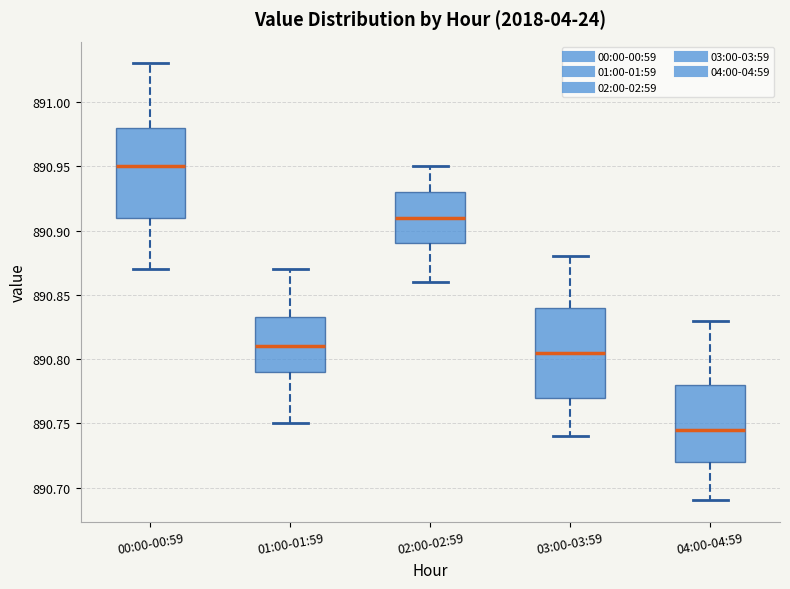

Reading left to right, read every box against the y-axis: the position of its median line, the range the box covers, and the ends of its whiskers. The values are not printed on the chart, so give them approximately, as read against the axis.

00:00-00:59: median 890.950, box 890.910 to 890.980, whiskers 890.870 to 891.030
01:00-01:59: median 890.810, box 890.790 to 890.835, whiskers 890.750 to 890.870
02:00-02:59: median 890.910, box 890.890 to 890.930, whiskers 890.860 to 890.950
03:00-03:59: median 890.805, box 890.770 to 890.840, whiskers 890.740 to 890.880
04:00-04:59: median 890.745, box 890.720 to 890.780, whiskers 890.690 to 890.830